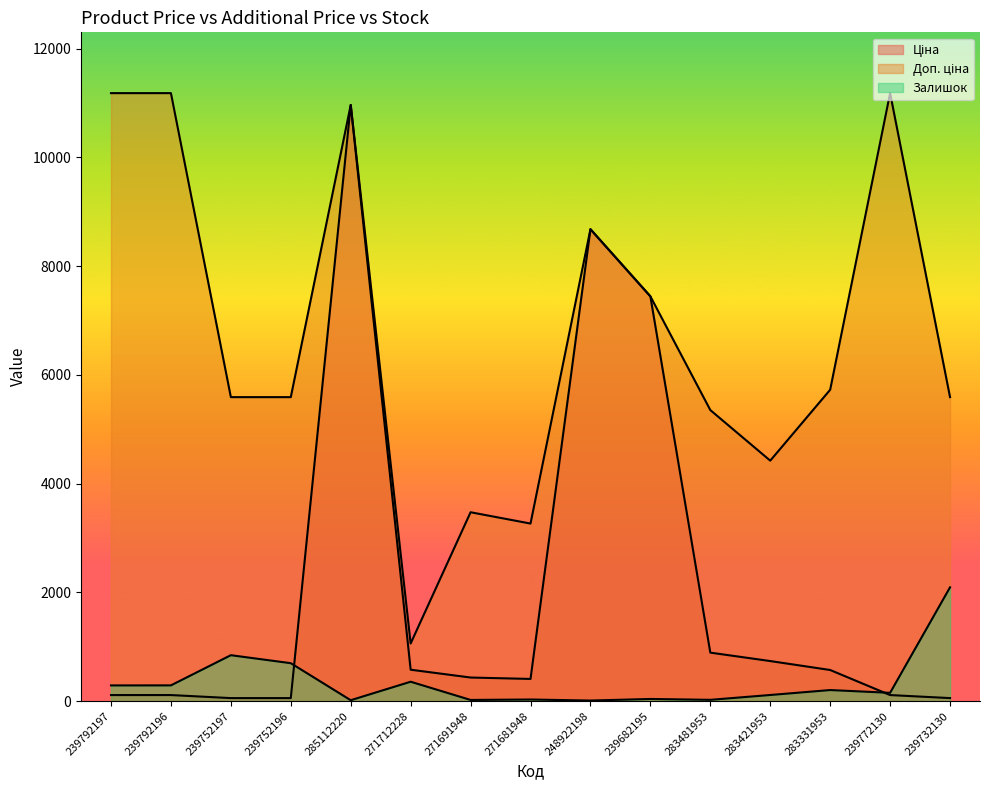

Which series has the widest spread of values?

Ціна